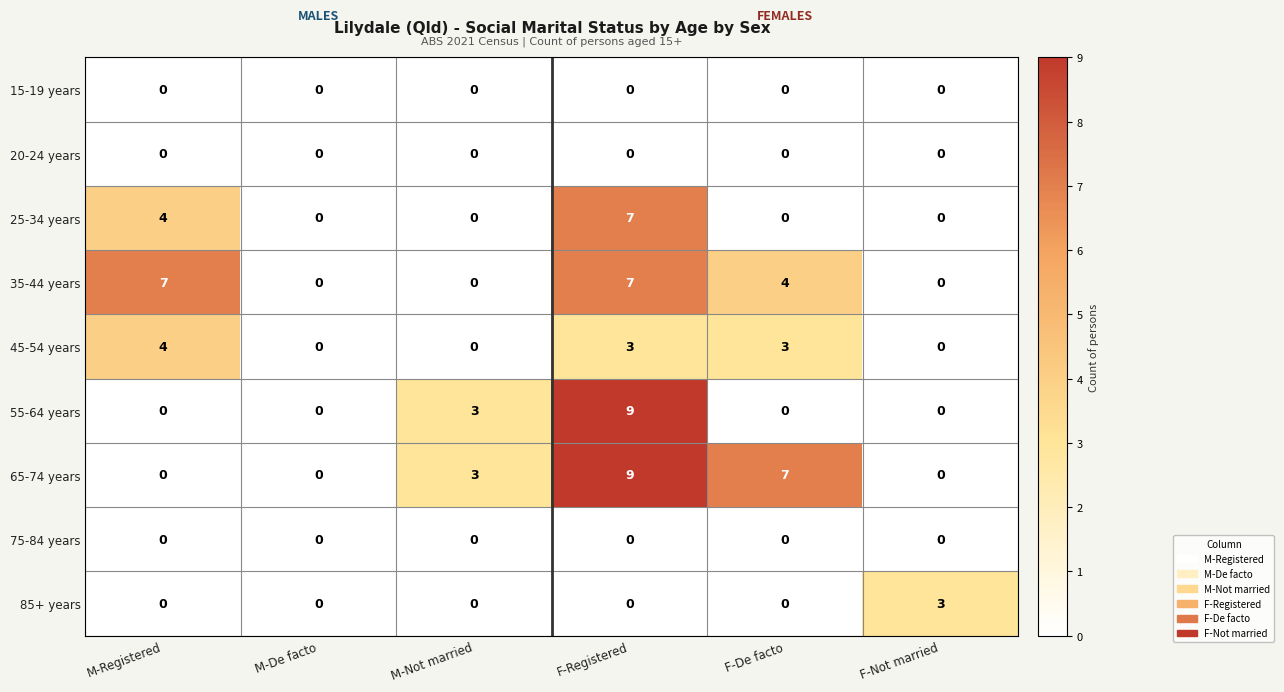

At which category is the sum across all series the highest?

F-Registered